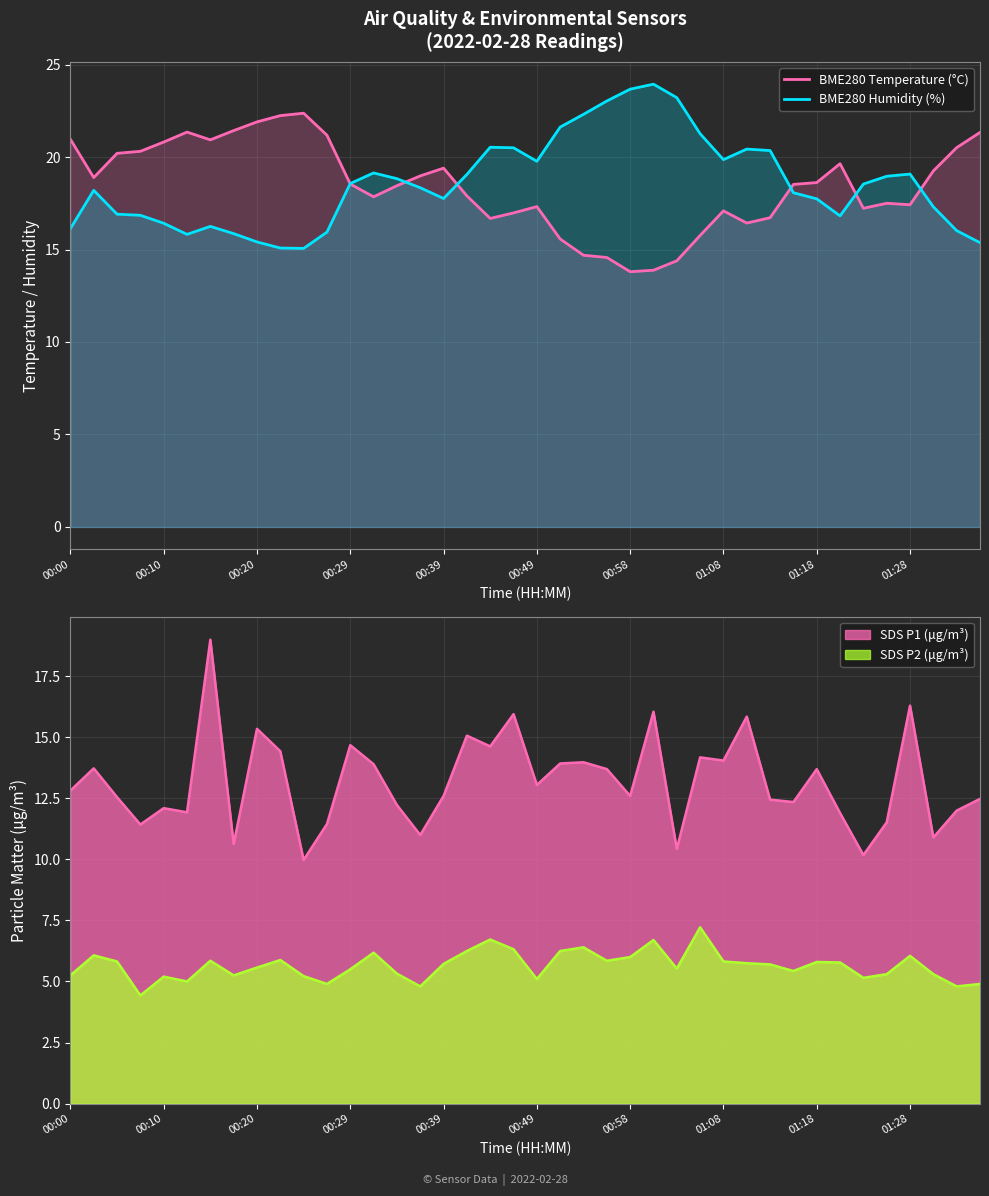

True or false: BME280 Temperature (°C) has a value of 10.6 at 14.

False